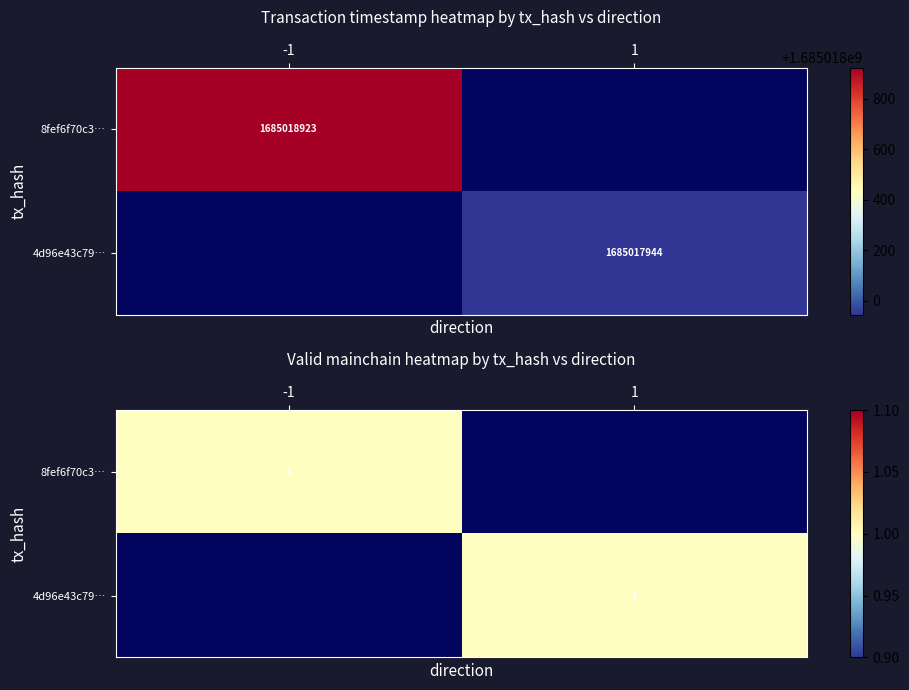

Reading left to right, extract all data points from this chart.

8fef6f70c30d614d276f7586951d8eb3543401c: -1	1685018923
4d96e43c798d15b8648710ce5a4156c15c55b27: 1	1685017944